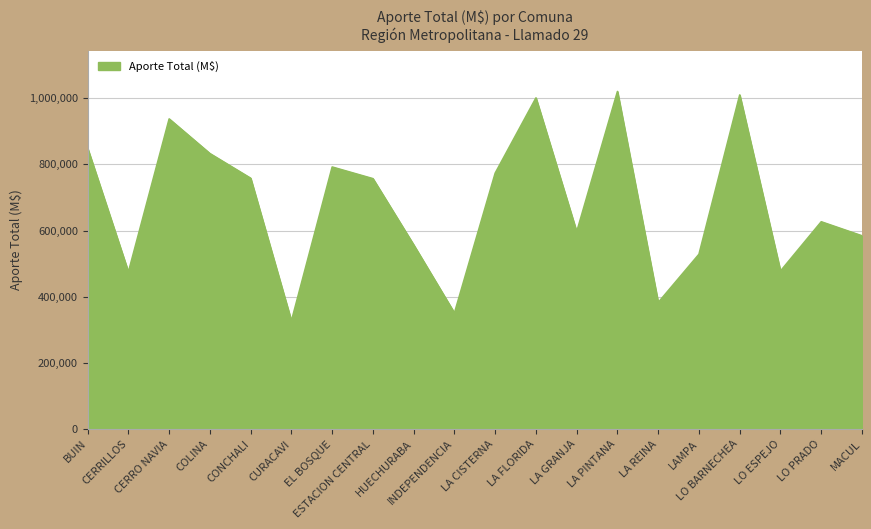

Where is the data nearest to the value 673588?

LO PRADO